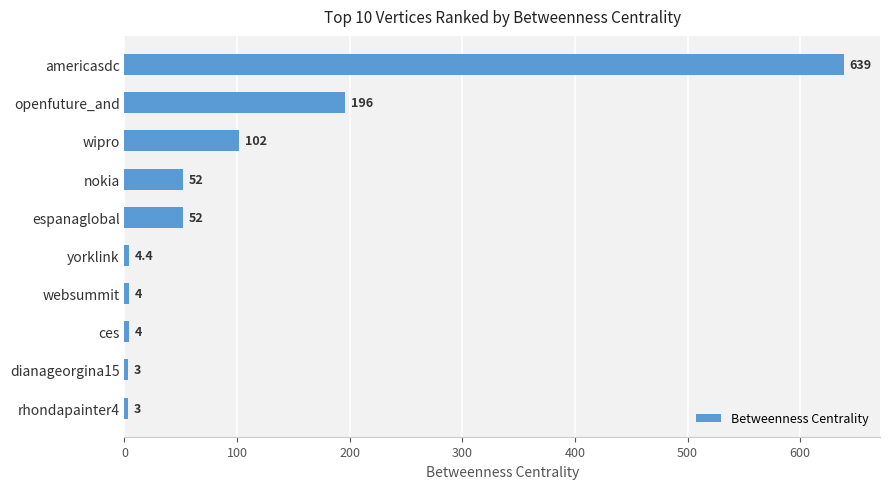

What is the difference between the values at espanaglobal and dianageorgina15?

49.0